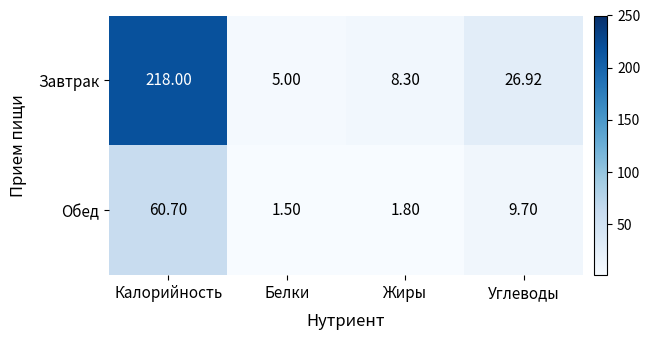

List the series in order of their peak value, lowest first.

Обед, Завтрак